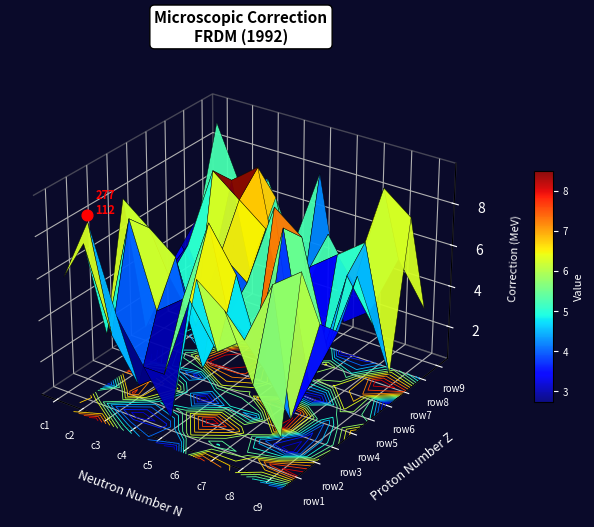

What is the sum of the row6 values at 8 and 5?

6